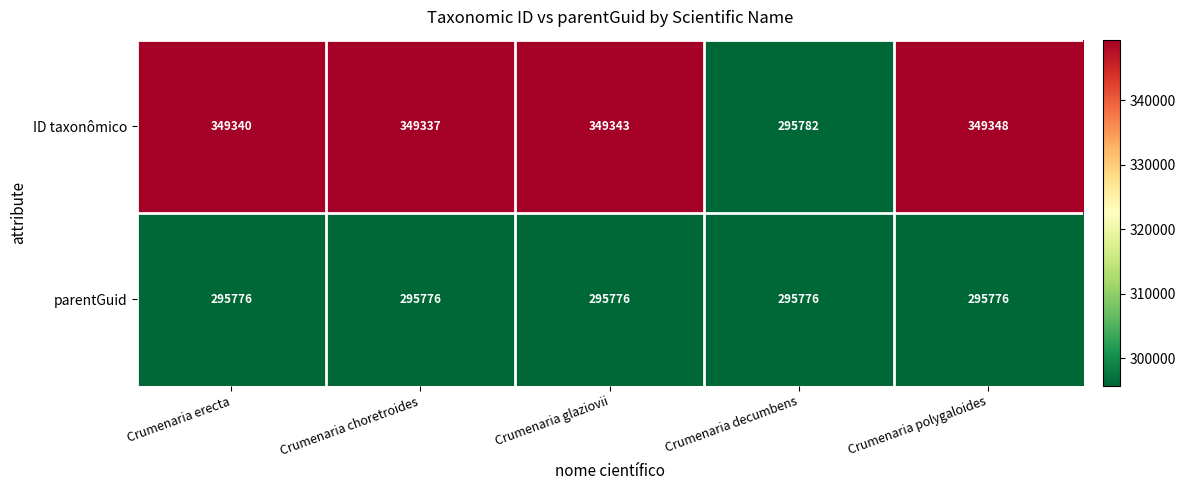

Read the ID taxonômico value at Crumenaria glaziovii.

349343